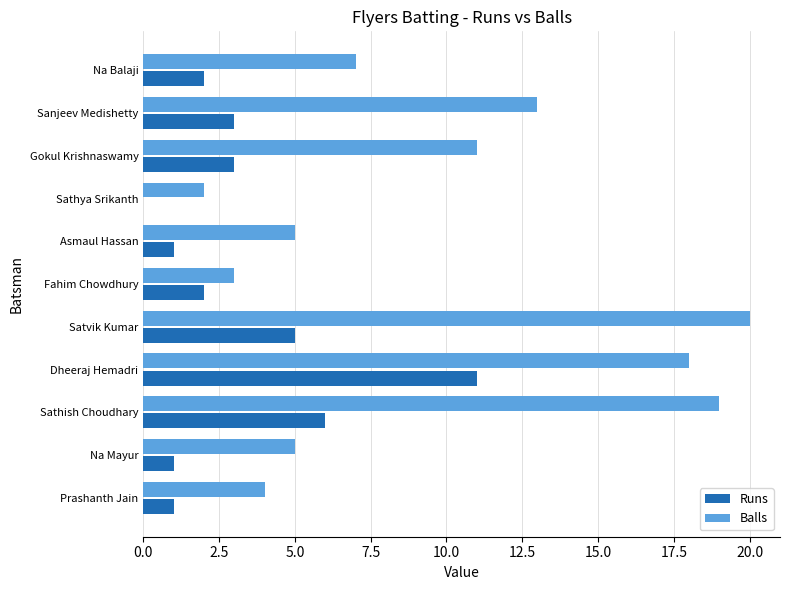

Which category has the highest value across all series?

Satvik Kumar